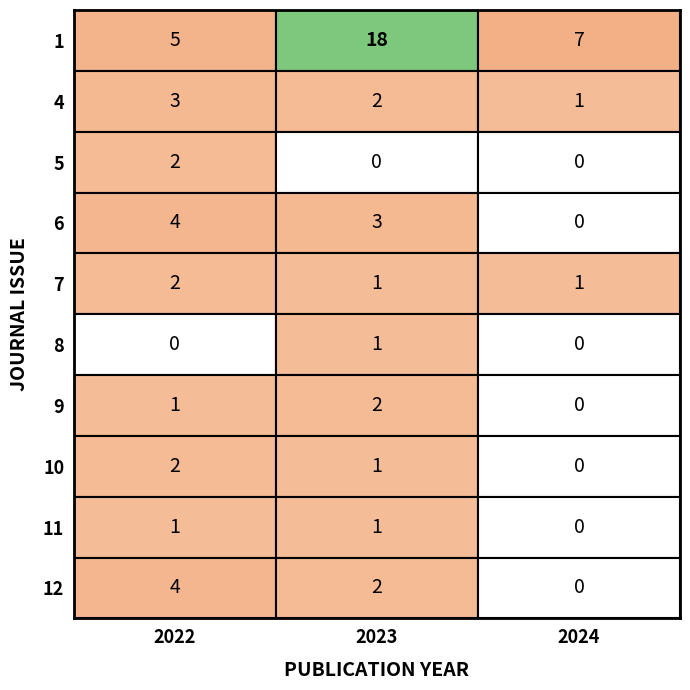

What is the spread (max minus min) of values at 1?

13